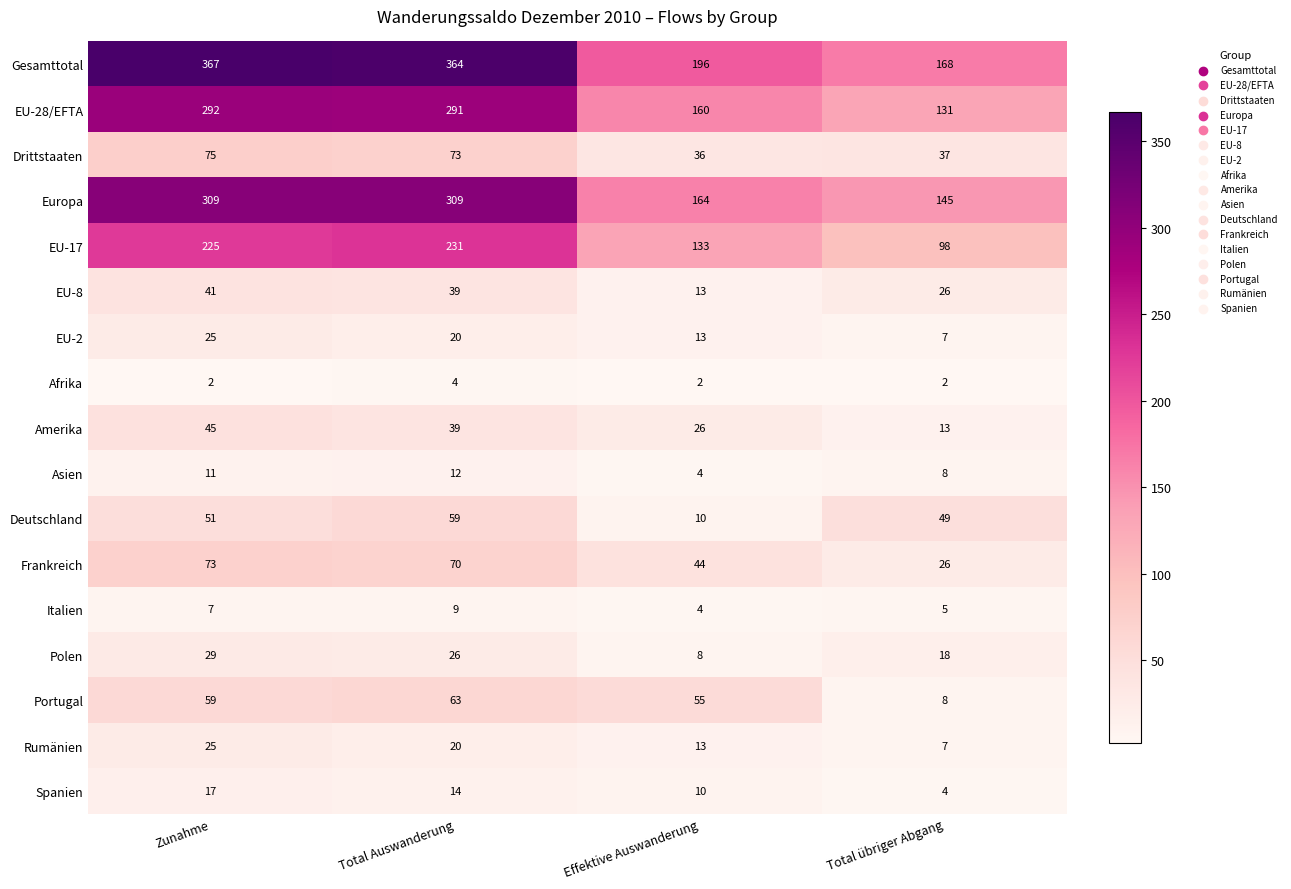

What is the sum of all Polen values?

81